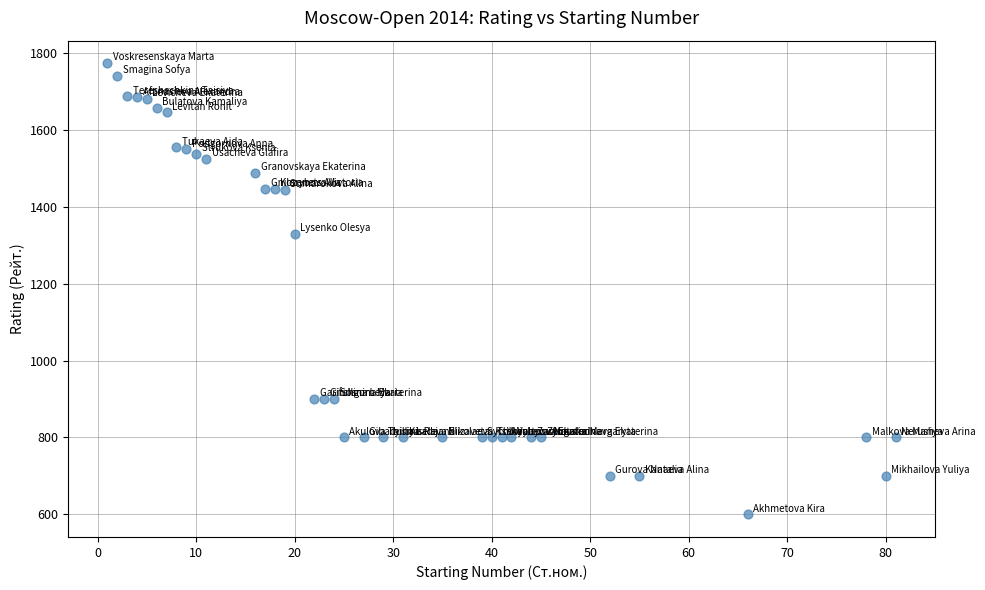

What Y value in the scatter plot is closest to 1186?

1330